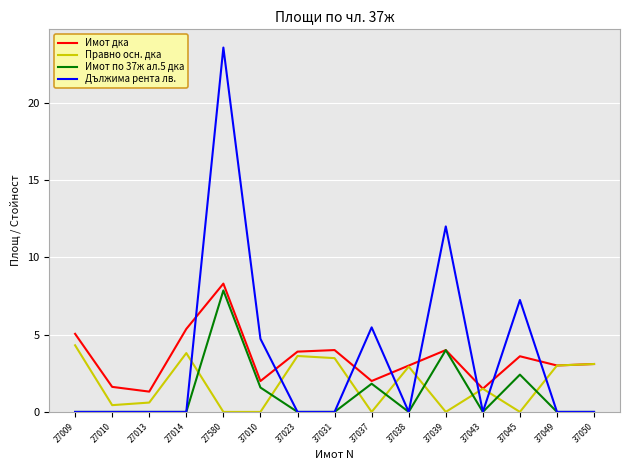

True or false: Правно осн. дка and Дължима рента лв. cross at least once.

True